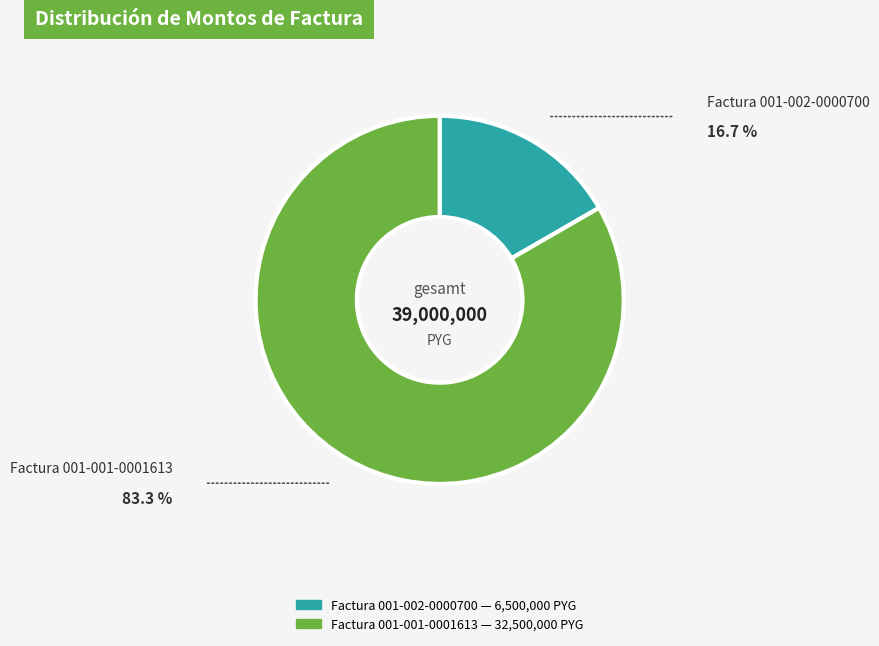

Between Factura 001-001-0001613 and Factura 001-002-0000700, which is larger?

Factura 001-001-0001613